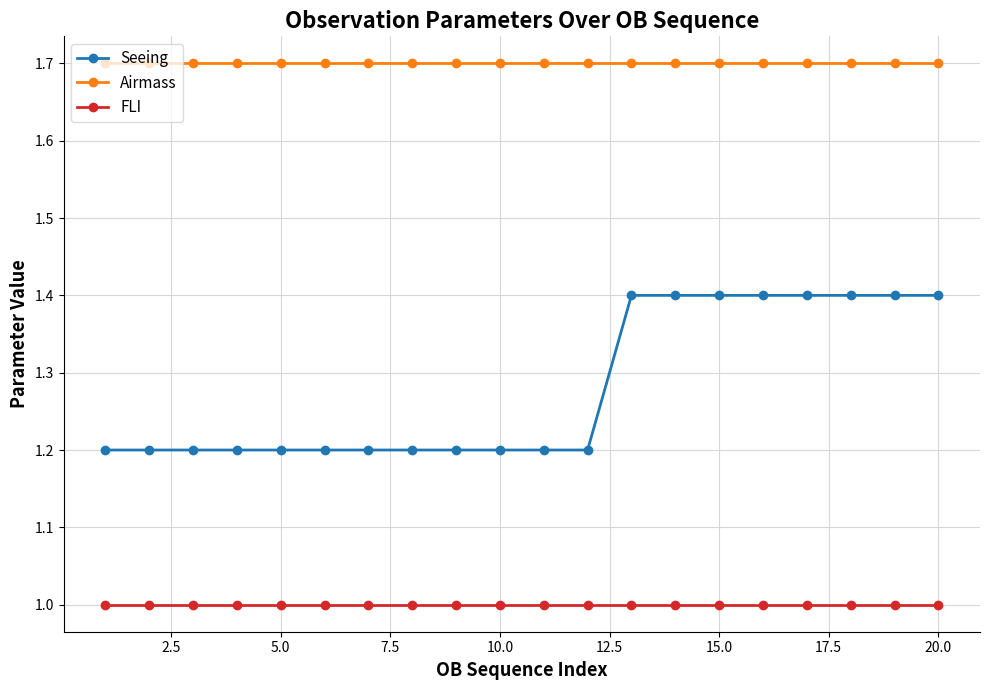

Rank the series by their maximum value, from lowest to highest.

FLI, Seeing, Airmass